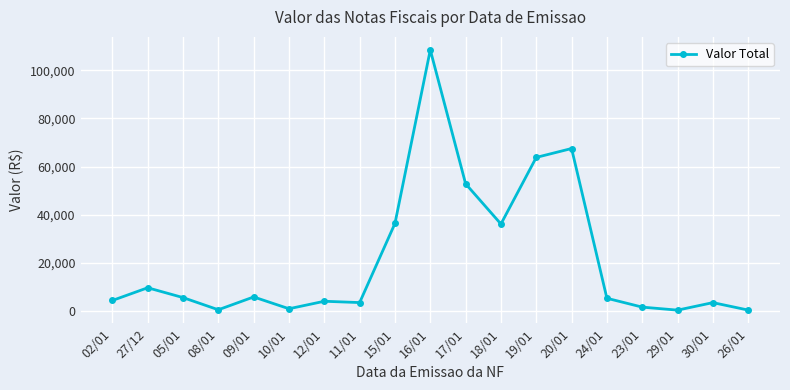

What is the difference between the maximum and second lowest values?

108112.5